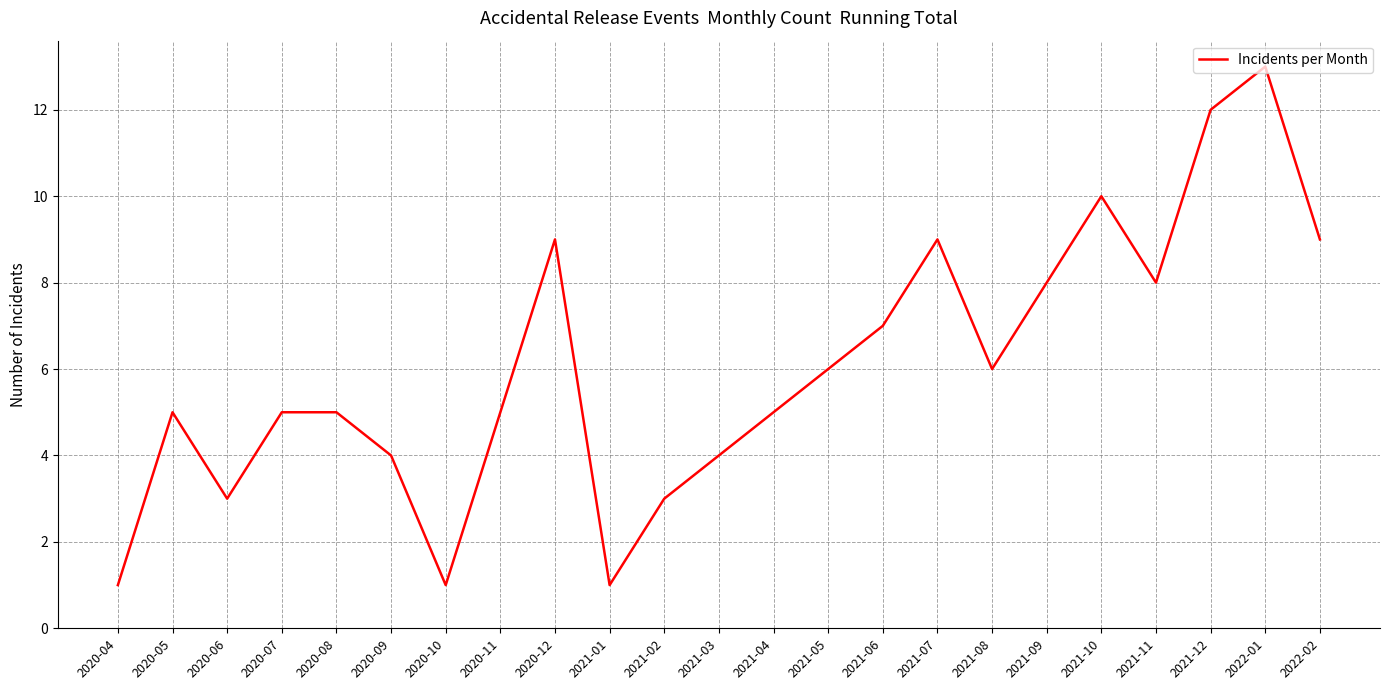

Which has a higher value, 2020-10 or 2021-11?

2021-11